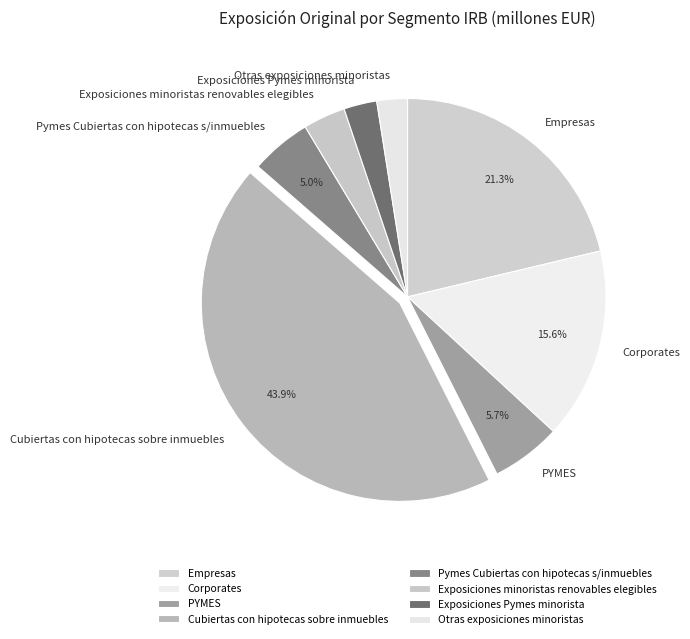

Is it true that Otras exposiciones minoristas is 2% of the pie?

True